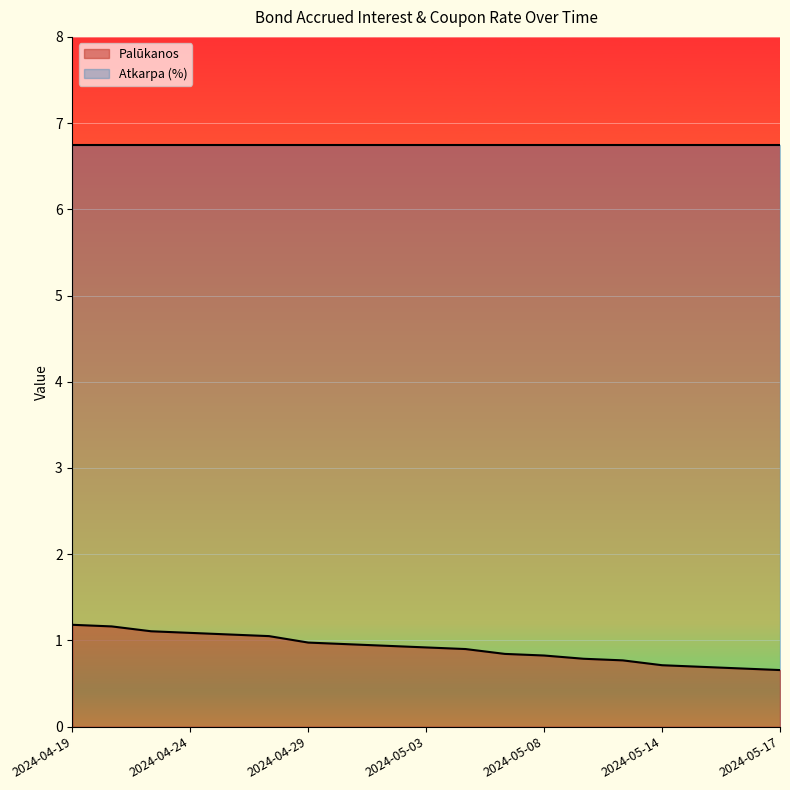

True or false: the data shows 0.8 at 2024-05-08.

True